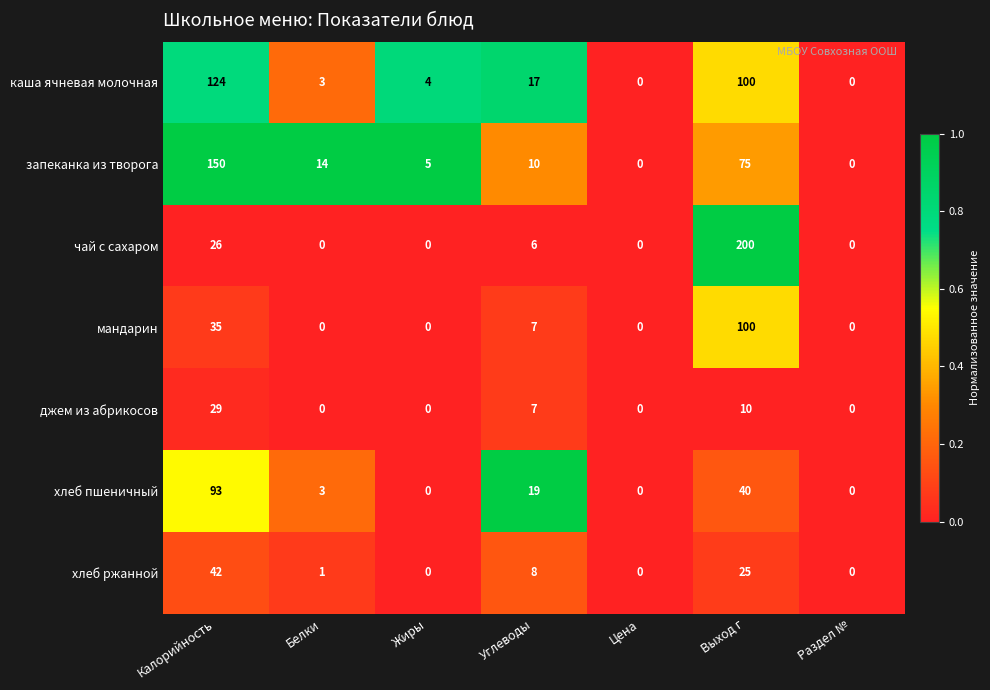

Is it true that чай с сахаром equals 36 at Калорийность?

False